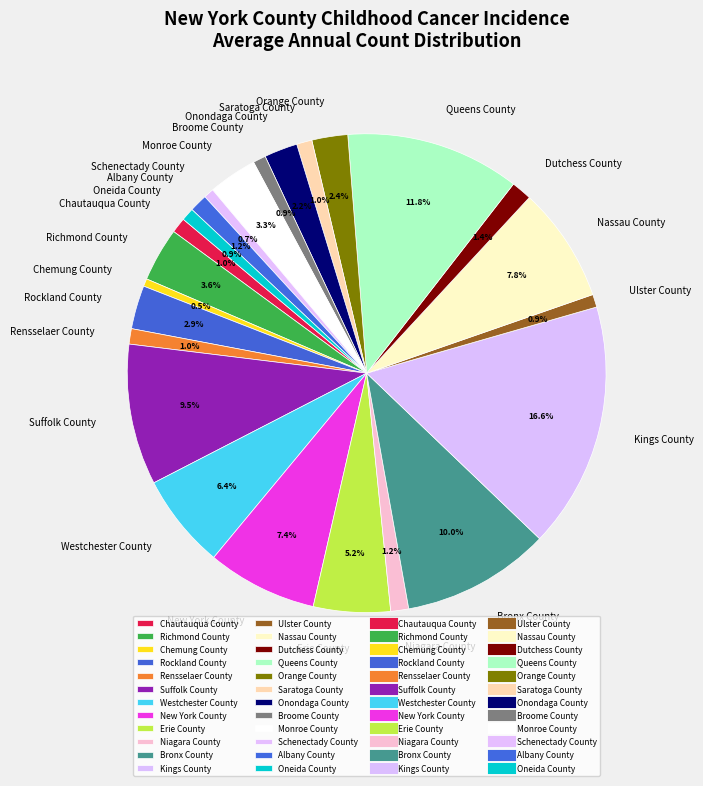

How many slices are in this pie chart?

24